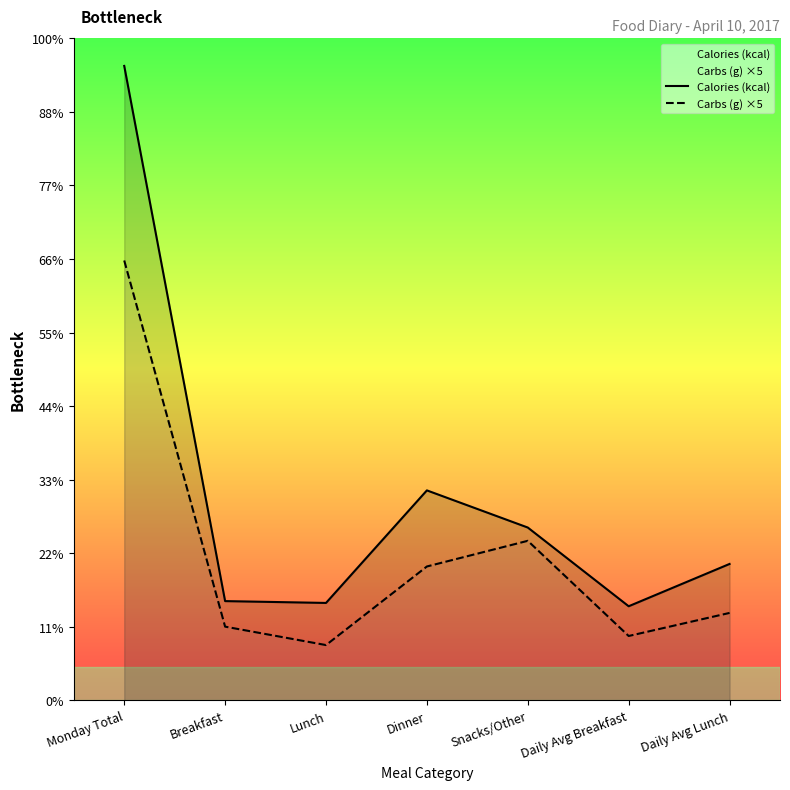

True or false: Carbs (g) ×5 and Calories (kcal) cross at least once.

False